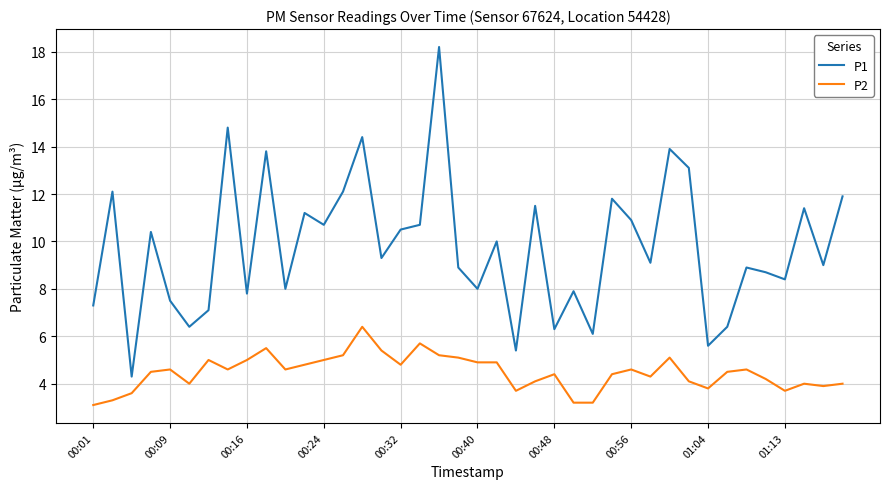

True or false: P2 and P1 cross at least once.

False